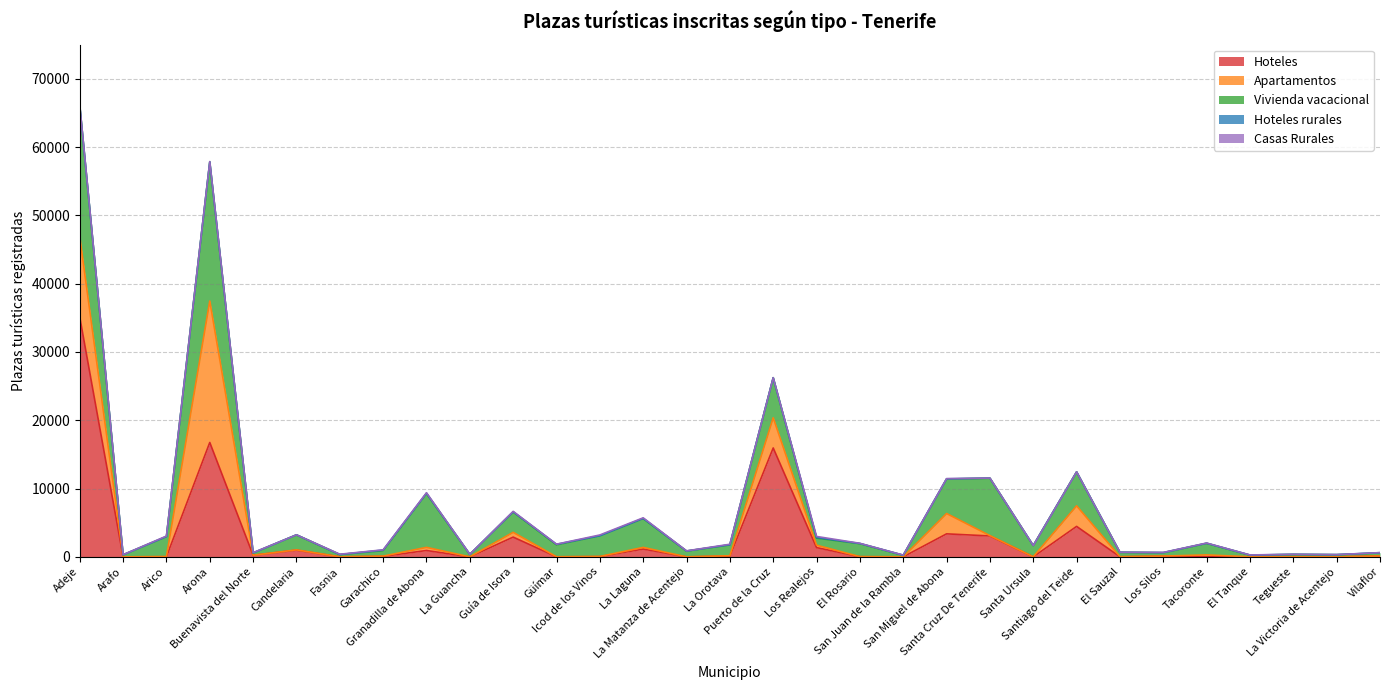

Is it true that Vivienda vacacional equals 8411 at Santa Cruz De Tenerife?

True